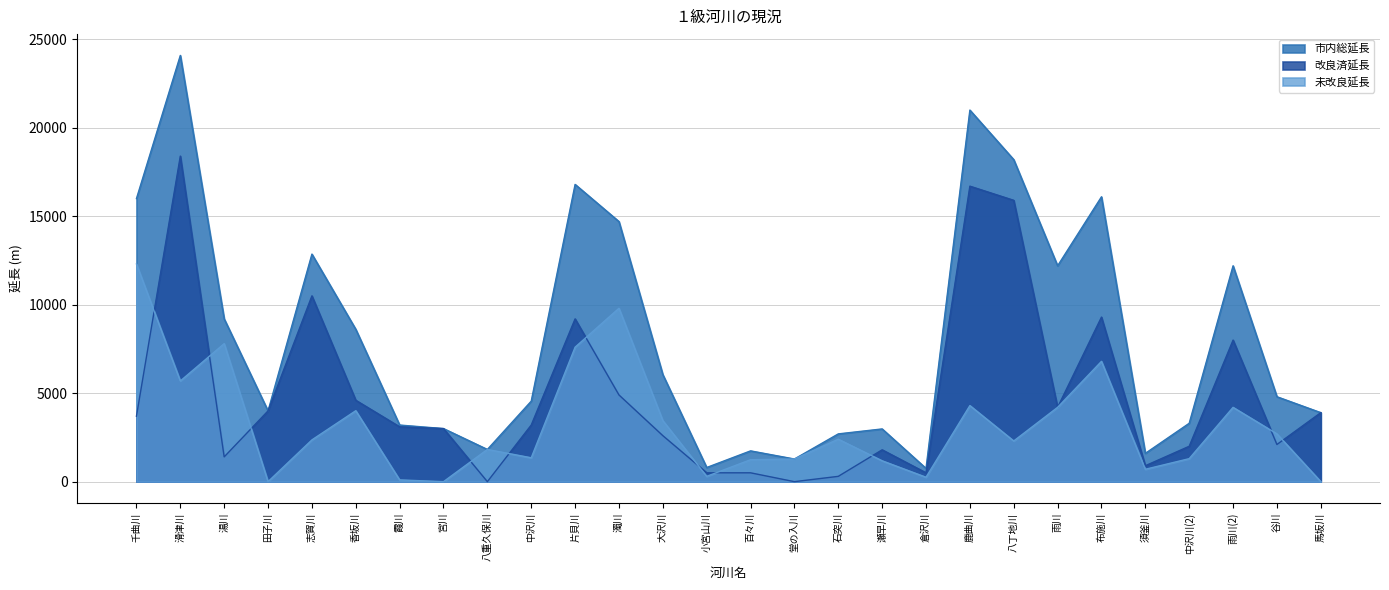

True or false: 未改良延長 has more than 1 points higher than both neighbors.

True